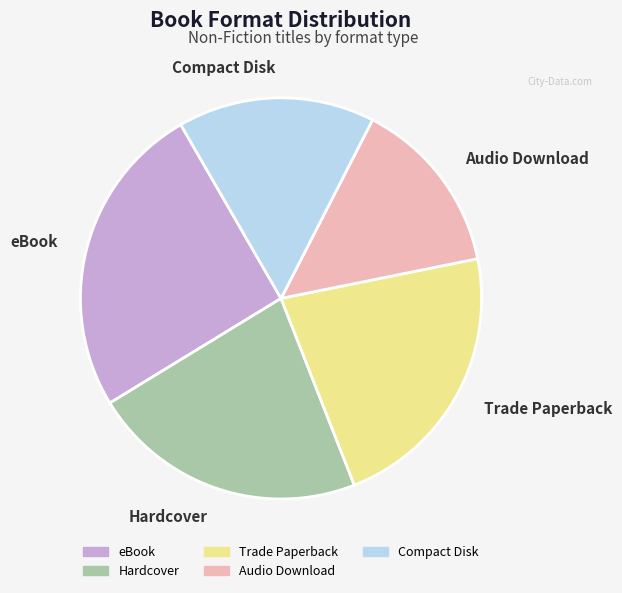

Approximately how many times larger is the value at Trade Paperback compared to Hardcover?

1.0